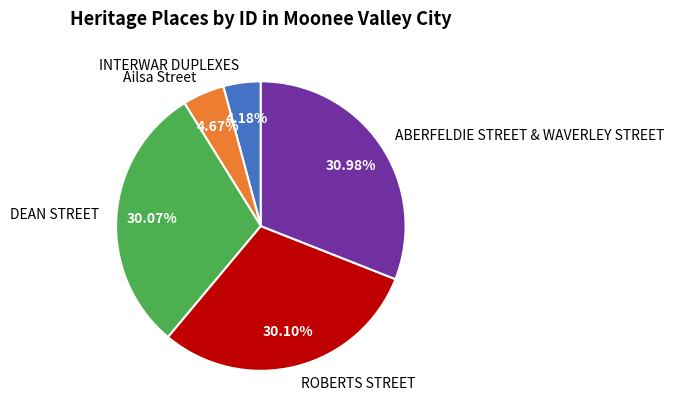

True or false: Ailsa Street accounts for 5% of the total.

True